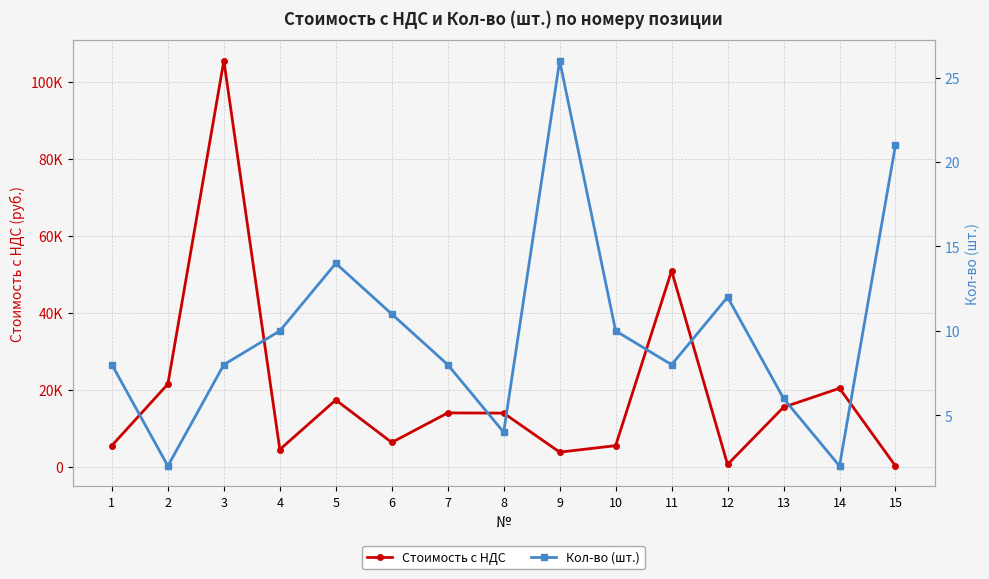

What is the value of the Кол-во (шт.) point at the 13th from the left?

6